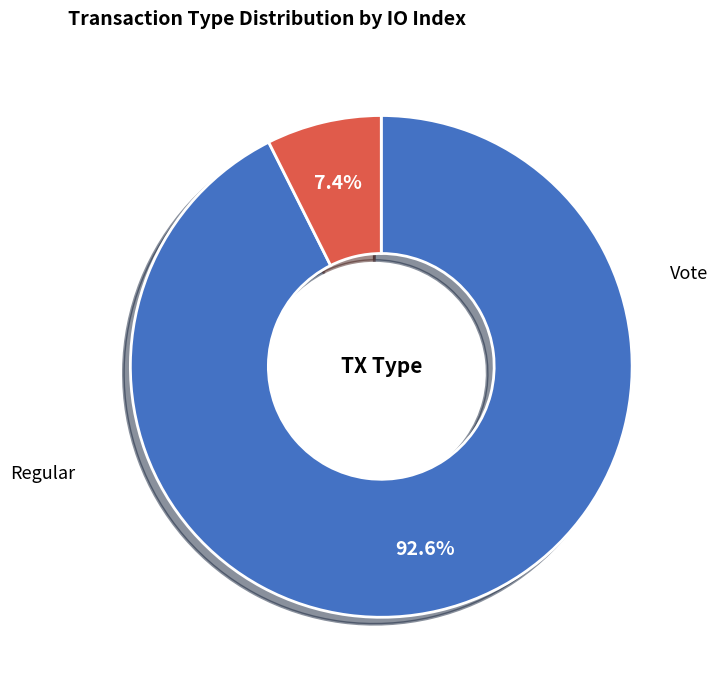

Approximately how many times larger is the value at Regular compared to Vote?

12.5